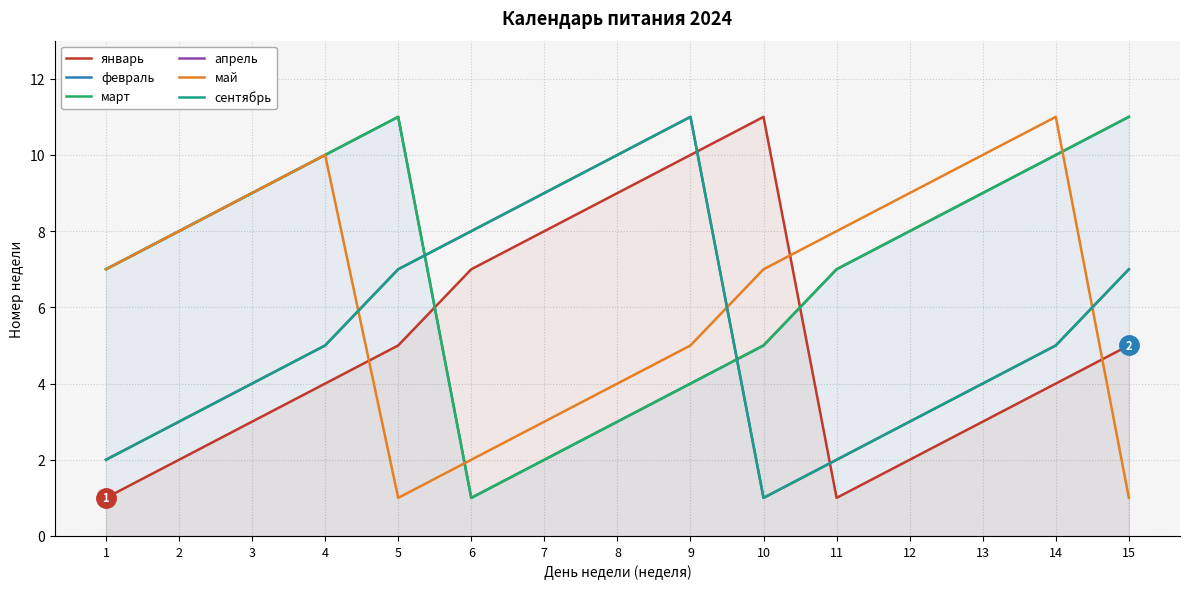

Reading left to right, extract all data points from this chart.

январь: 1	2	3	4	5	7	8	9	10	11	1	2	3	4	5
февраль: 7	8	9	10	11	1	2	3	4	5	7	8	9	10	11
март: 7	8	9	10	11	1	2	3	4	5	7	8	9	10	11
апрель: 2	3	4	5	7	8	9	10	11	1	2	3	4	5	7
май: 7	8	9	10	1	2	3	4	5	7	8	9	10	11	1
сентябрь: 2	3	4	5	7	8	9	10	11	1	2	3	4	5	7